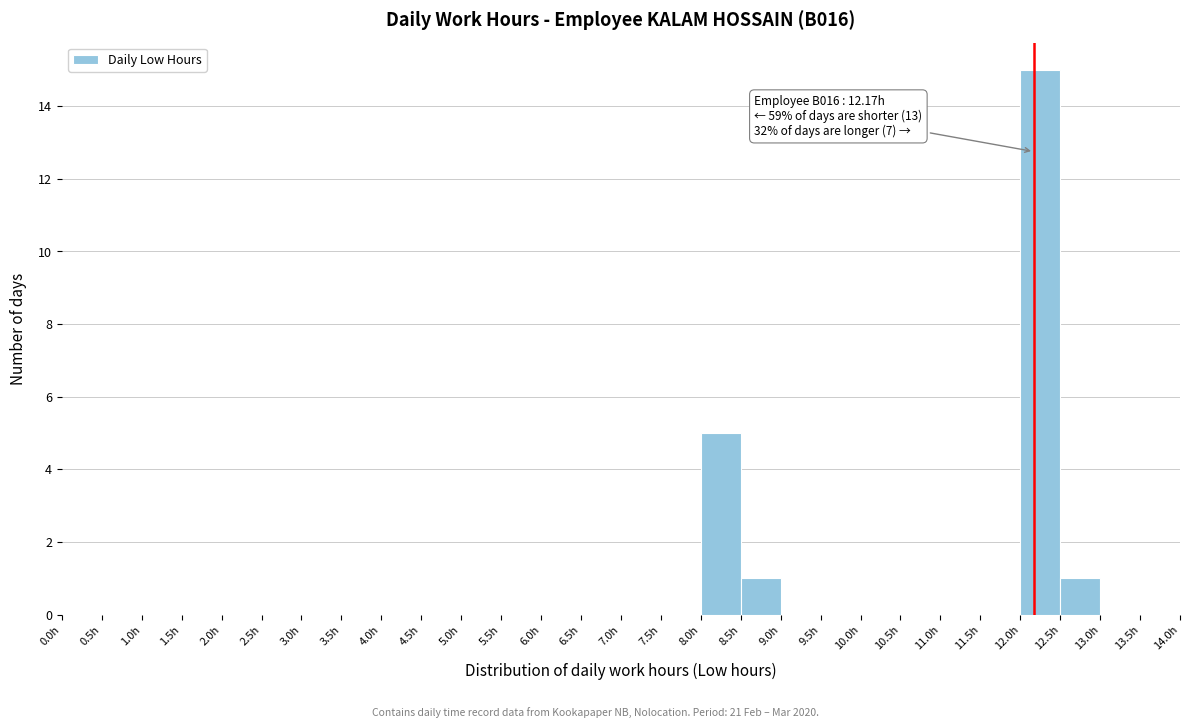

Which range on the x-axis has the tallest bar?

12.0 to 12.5